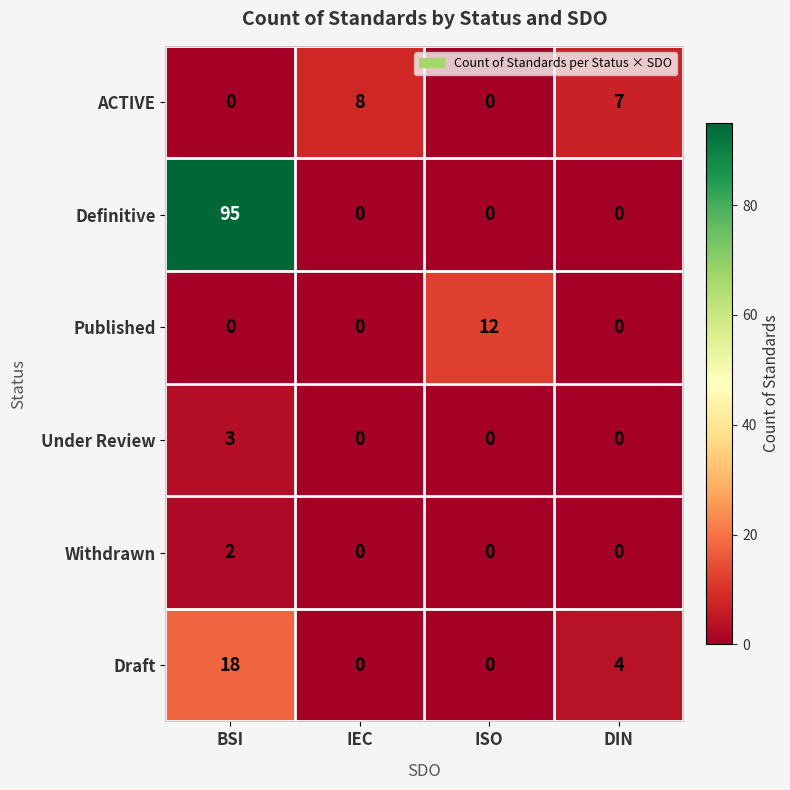

At which category is the sum across all series the highest?

BSI